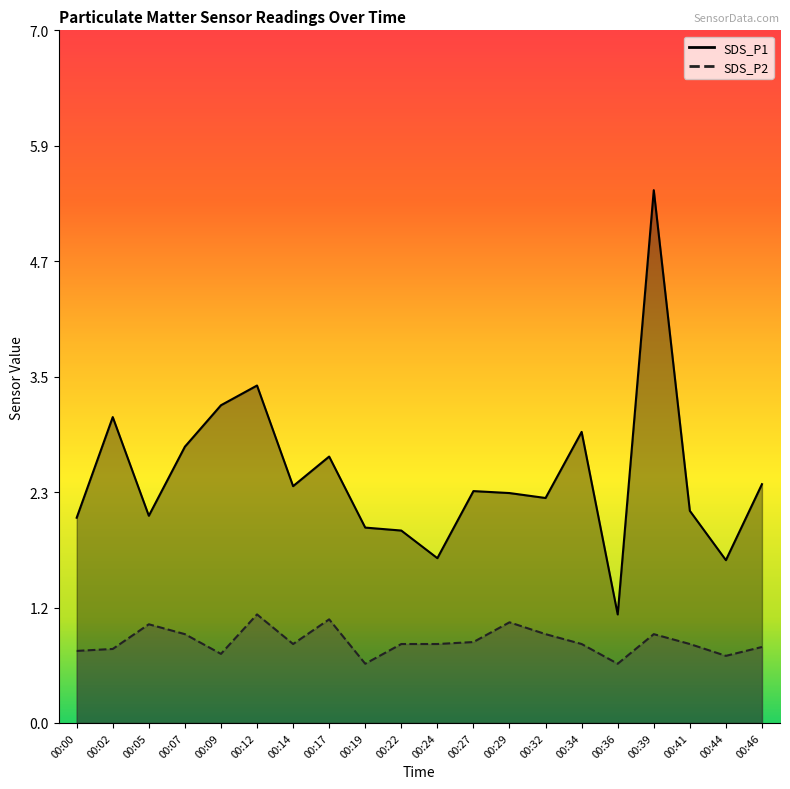

Reading left to right, list all the values displayed in this chart.

SDS_P1: 2.1	3.1	2.1	2.8	3.2	3.4	2.4	2.7	2.0	1.9	1.7	2.4	2.3	2.3	3.0	1.1	5.4	2.1	1.6	2.4
SDS_P2: 0.7	0.8	1.0	0.9	0.7	1.1	0.8	1.1	0.6	0.8	0.8	0.8	1.0	0.9	0.8	0.6	0.9	0.8	0.7	0.8